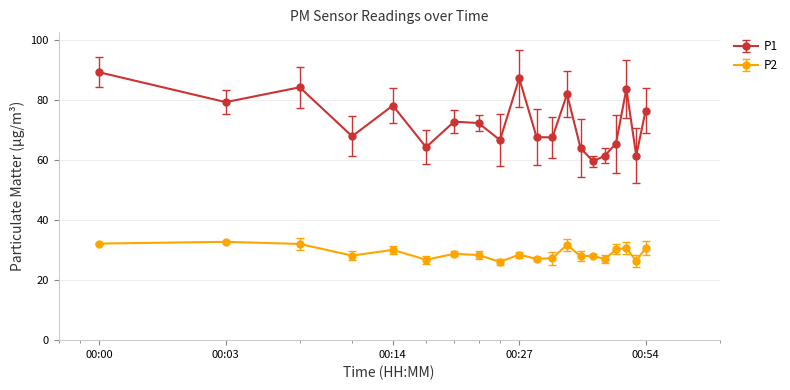

Which series has the largest total across all categories?

P1